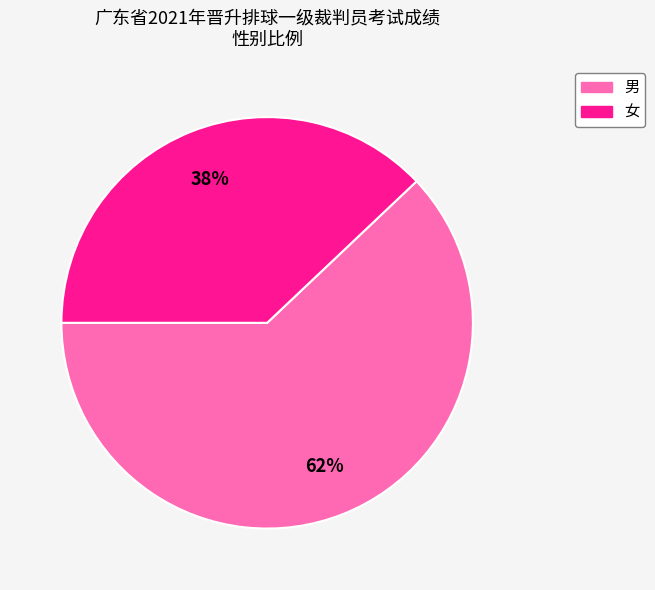

Combined, do 女 and 男 account for over 50%?

Yes